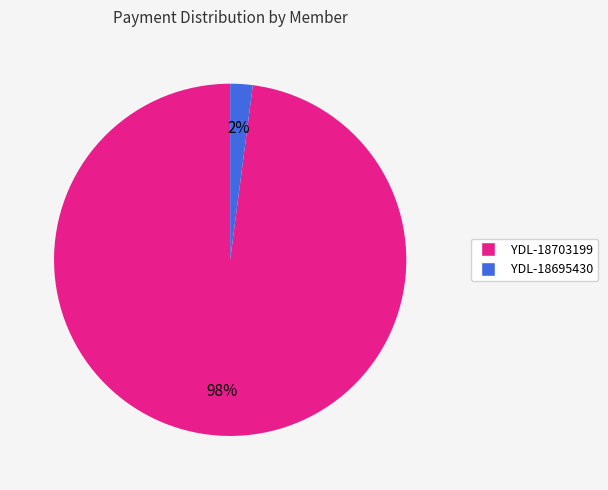

To the nearest percent, what is the combined percentage of YDL-18703199 and YDL-18695430?

100%